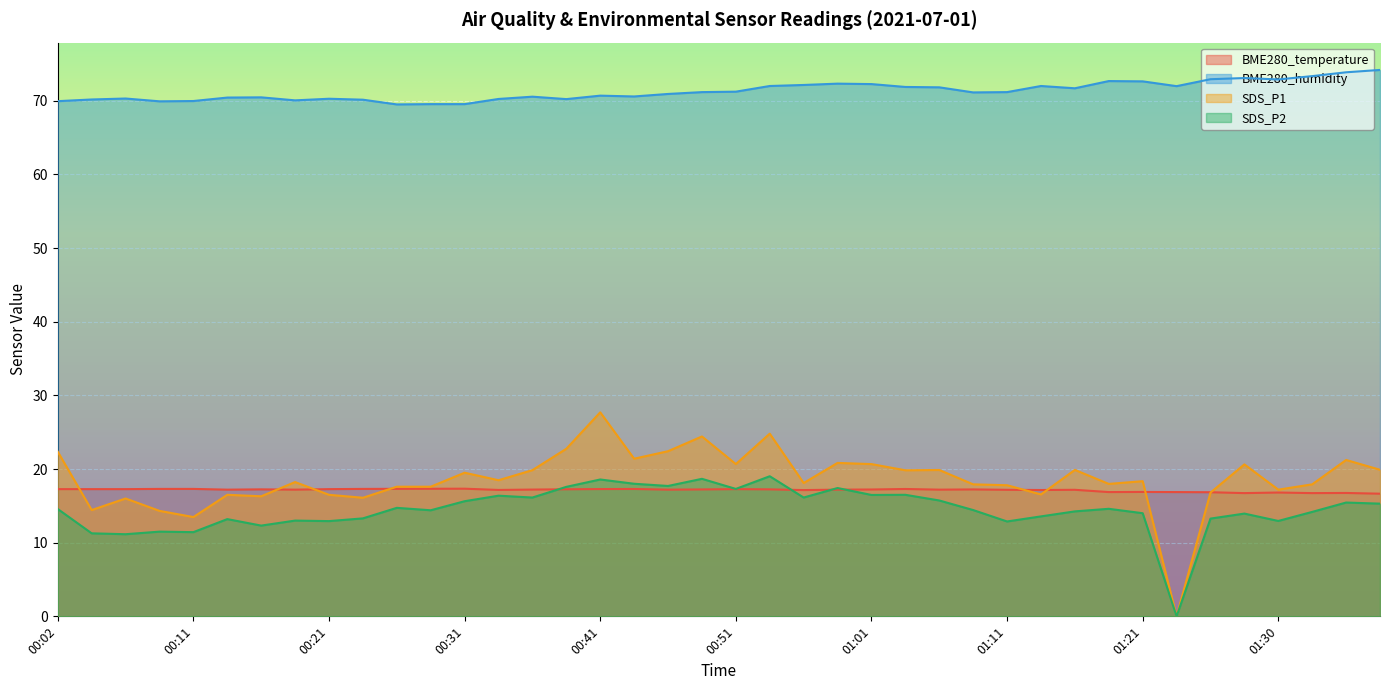

How many values in the SDS_P2 series exceed 14?

24